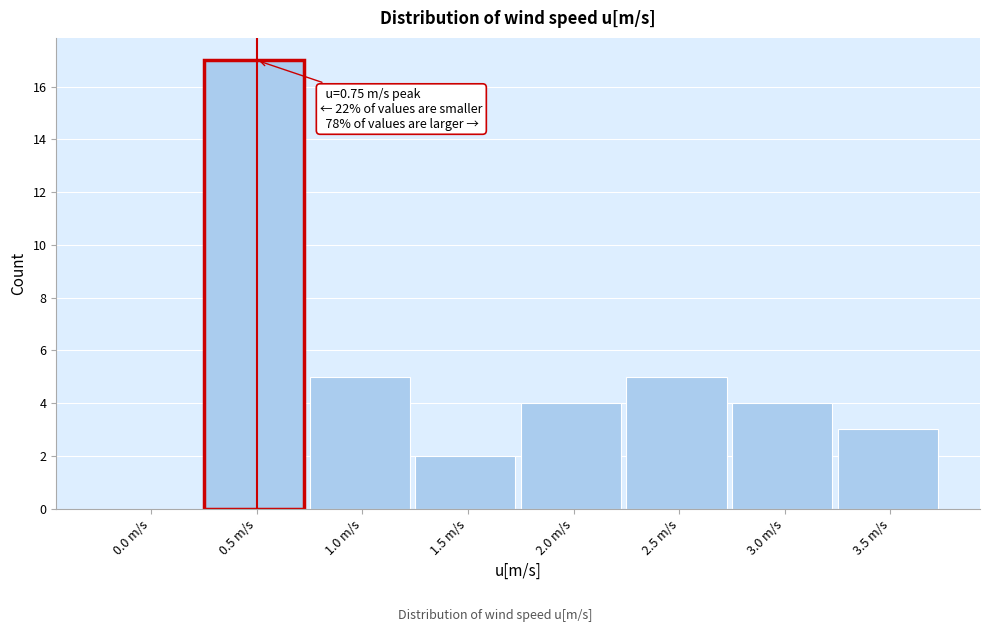

Reading left to right, extract all data points from this chart.

0.0 m/s=0	0.5 m/s=17	1.0 m/s=5	1.5 m/s=2	2.0 m/s=4	2.5 m/s=5	3.0 m/s=4	3.5 m/s=3